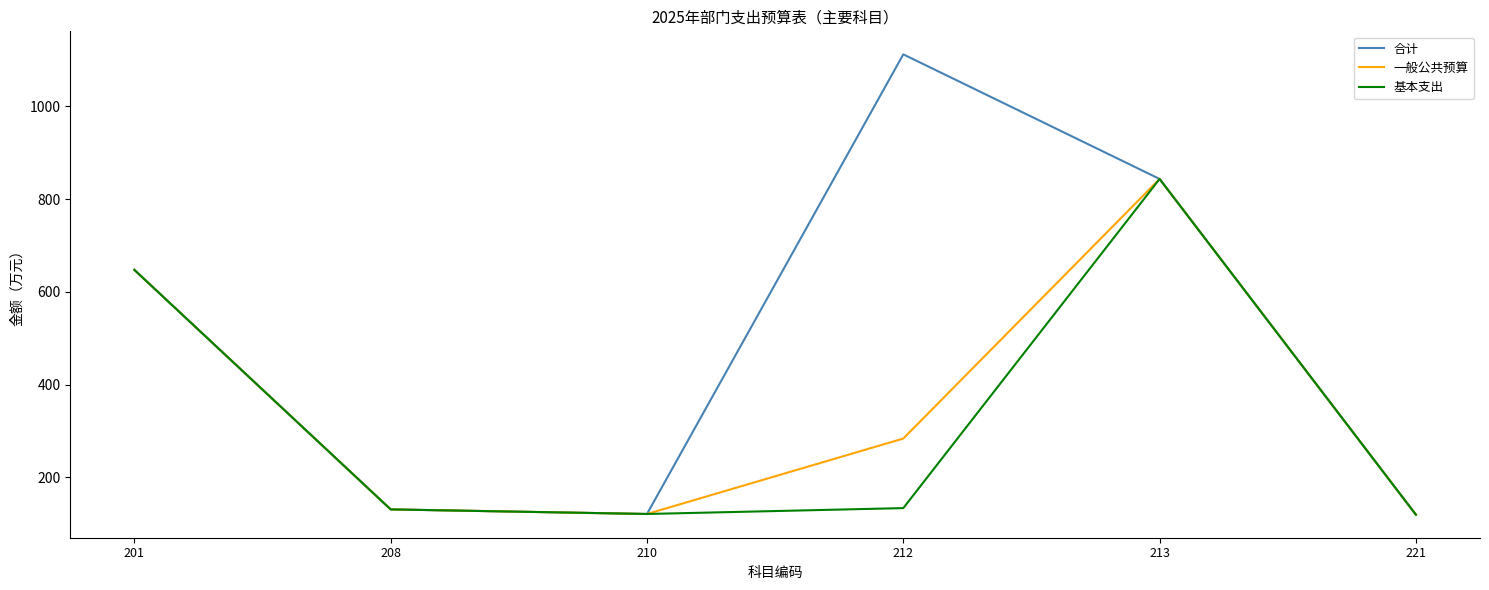

What is the minimum value shown in the chart?

119.3